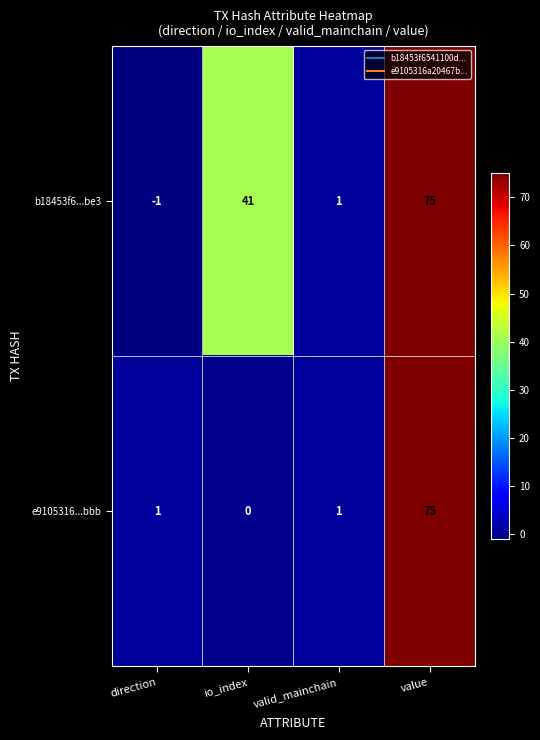

Reading right to left, what are all the values shown in this chart?

b18453f6...be3: value=75	valid_mainchain=1	io_index=41	direction=-1
e9105316...bbb: value=75	valid_mainchain=1	io_index=0	direction=1